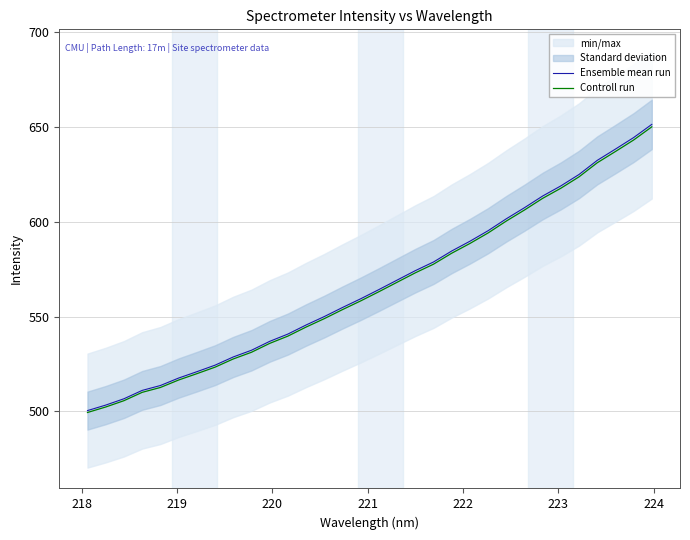

What is the minimum value for Controll run?

499.5